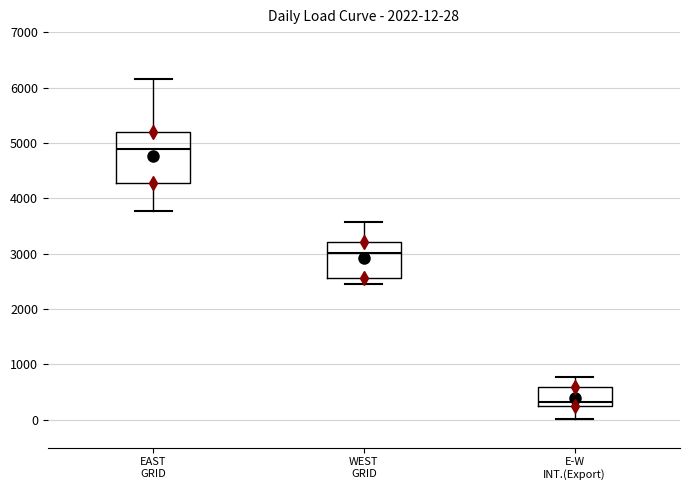

Which box's median line is the highest?

EAST GRID